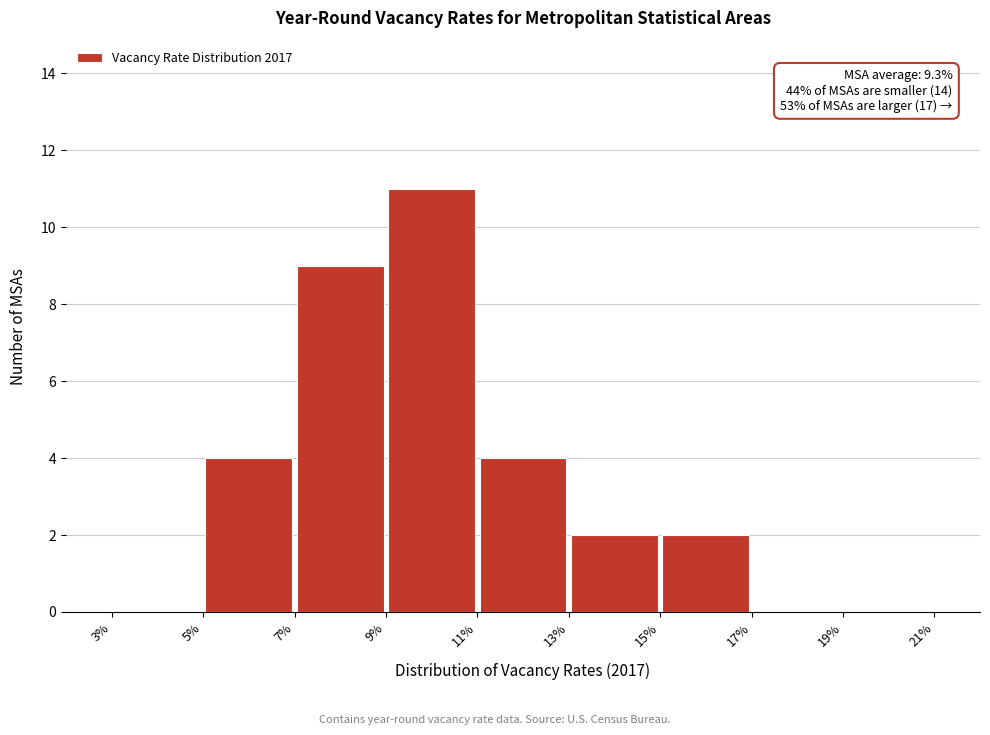

Which range on the x-axis has the tallest bar?

9% to 11%